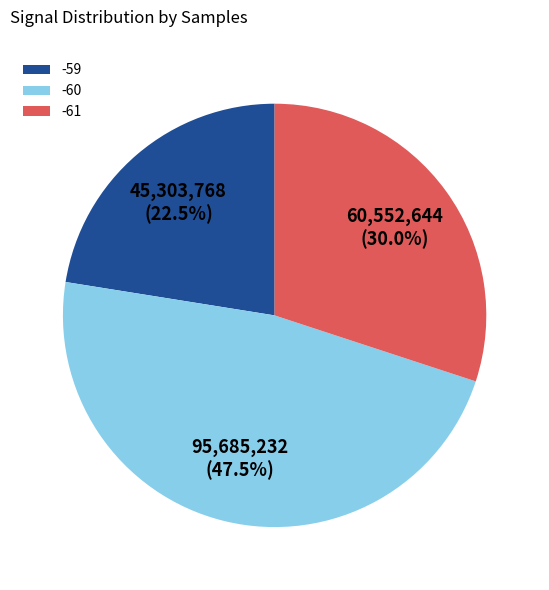

How many segments does this pie chart have?

3